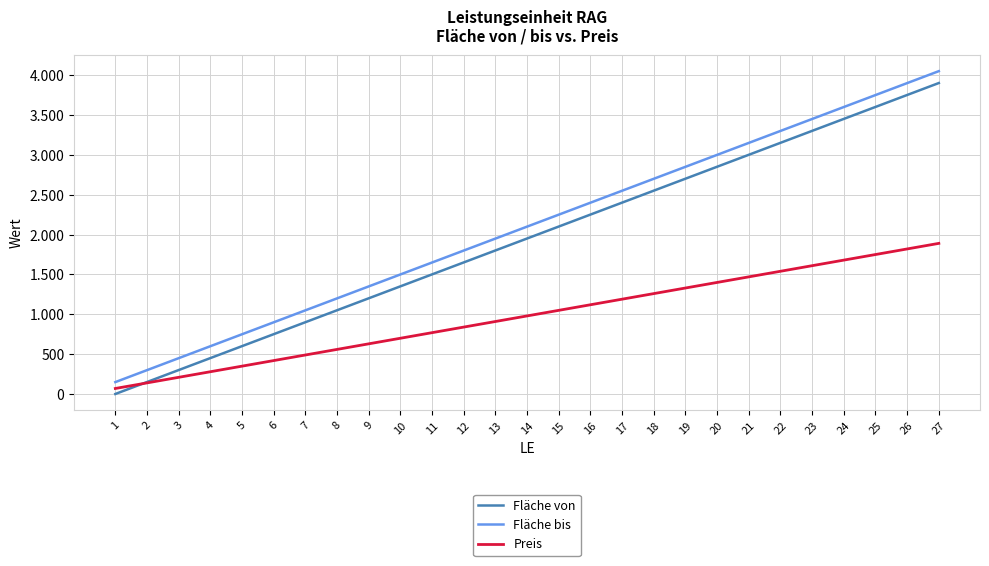

What are all the series names shown in the legend?

Fläche von, Fläche bis, Preis